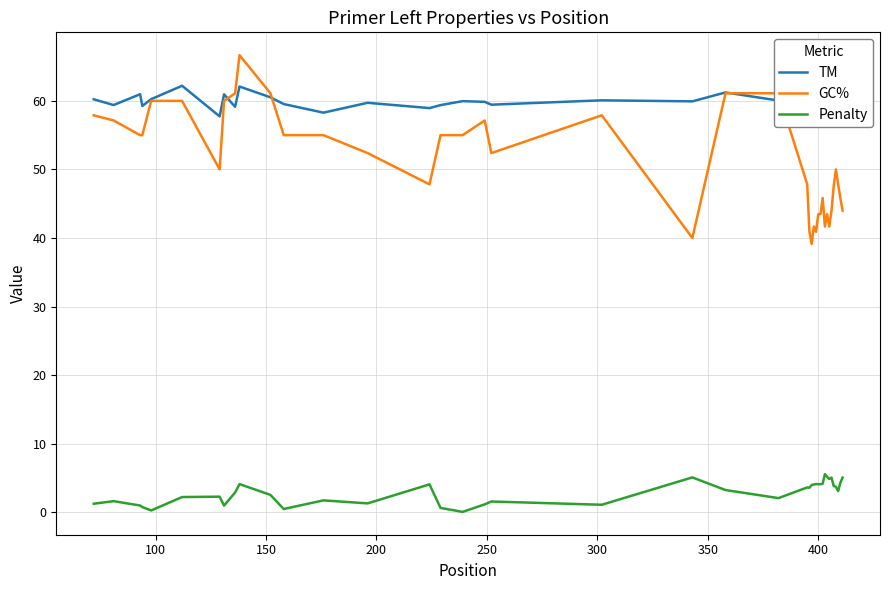

What is the difference between the second highest and second lowest values in the Penalty series?

4.9